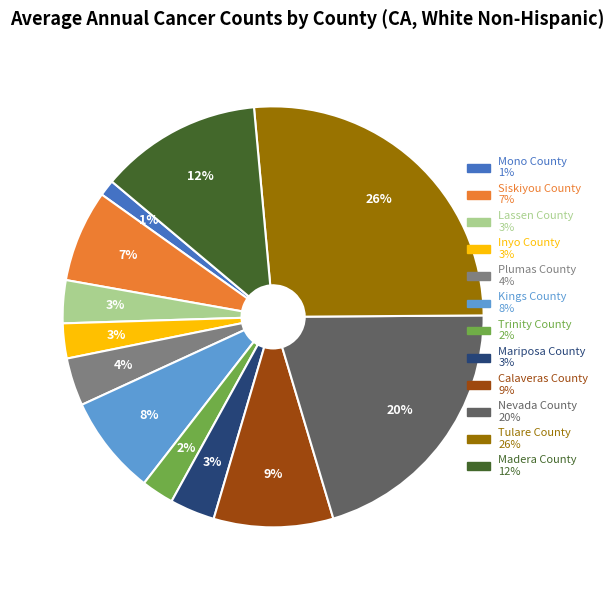

Is the sum of Calaveras County and Nevada County greater than half?

No